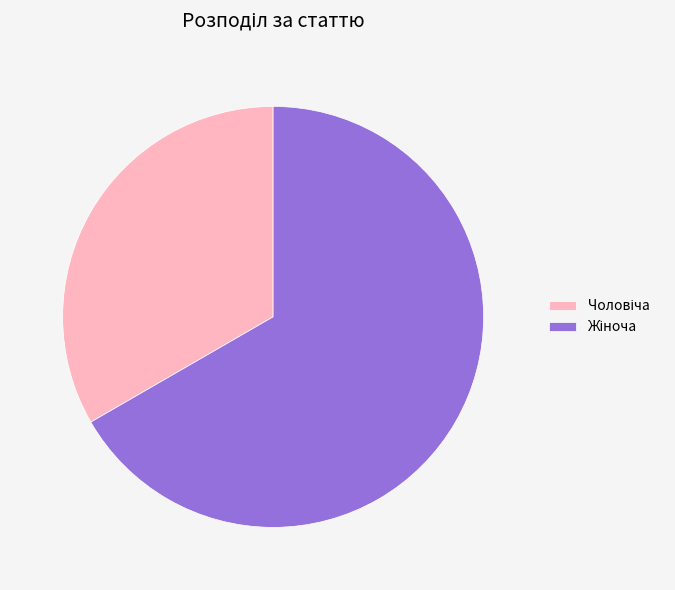

How many slices are in this pie chart?

2